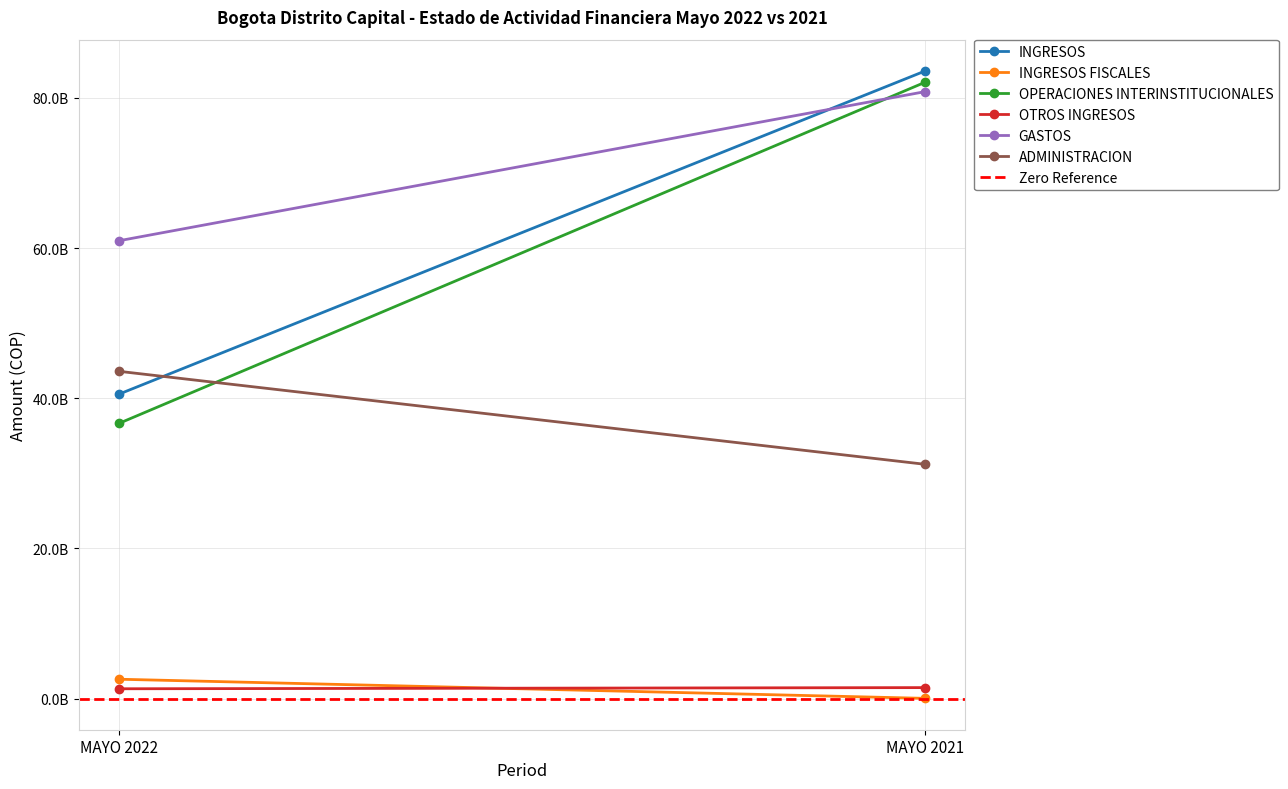

What is the difference between the highest and lowest values at MAYO 2021?

83545223382